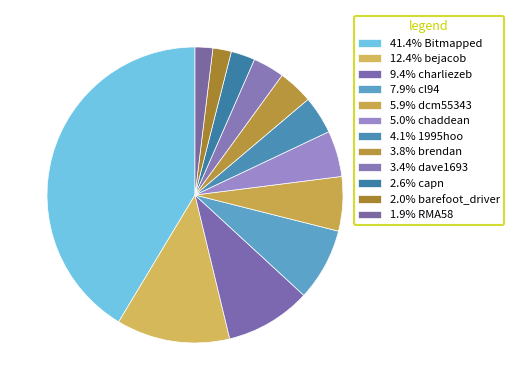

Rank the categories by value from lowest to highest.

RMA58, barefoot_driver, capn, dave1693, brendan, 1995hoo, chaddean, dcm55343, cl94, charliezeb, bejacob, Bitmapped